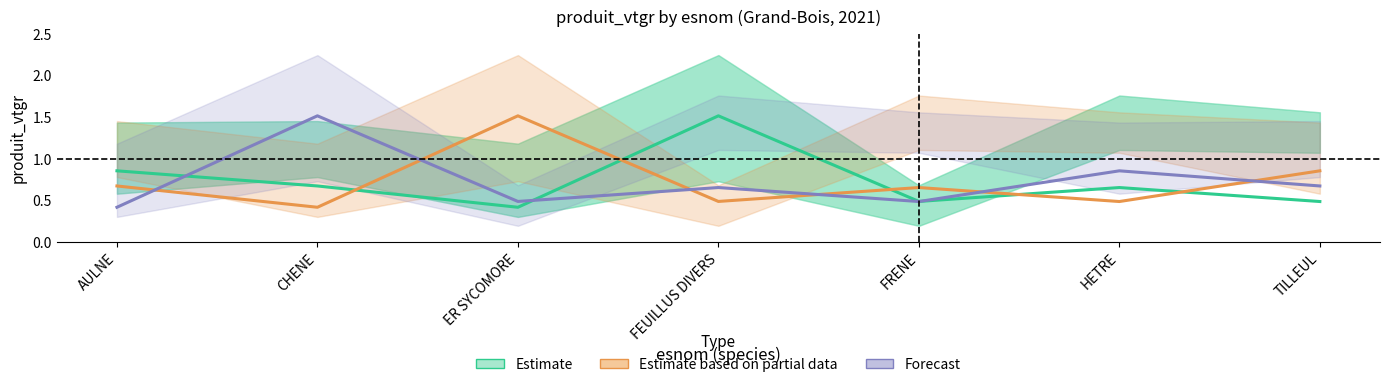

Reading right to left, extract all data points from this chart.

Estimate: TILLEUL=0.5	HETRE=0.7	FRENE=0.5	FEUILLUS DIVERS=1.5	ER SYCOMORE=0.4	CHENE=0.7	AULNE=0.9
Estimate based on partial data: TILLEUL=0.9	HETRE=0.5	FRENE=0.7	FEUILLUS DIVERS=0.5	ER SYCOMORE=1.5	CHENE=0.4	AULNE=0.7
Forecast: TILLEUL=0.7	HETRE=0.9	FRENE=0.5	FEUILLUS DIVERS=0.7	ER SYCOMORE=0.5	CHENE=1.5	AULNE=0.4